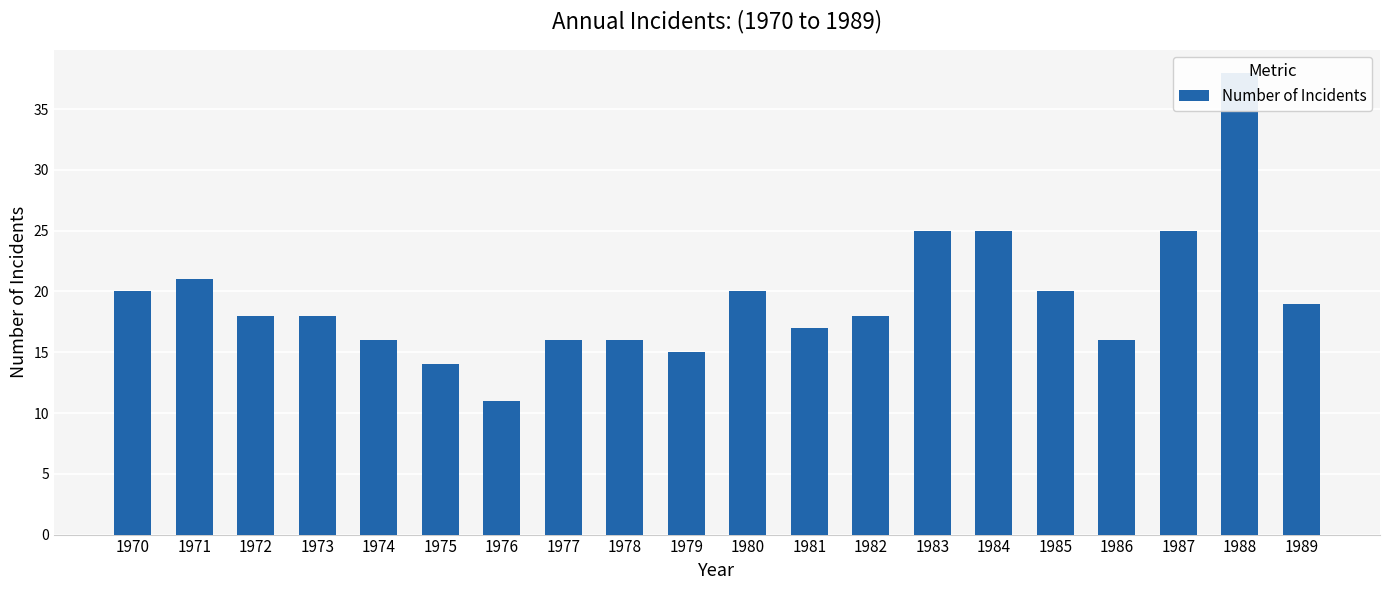

What is the difference between the maximum and minimum values?

27